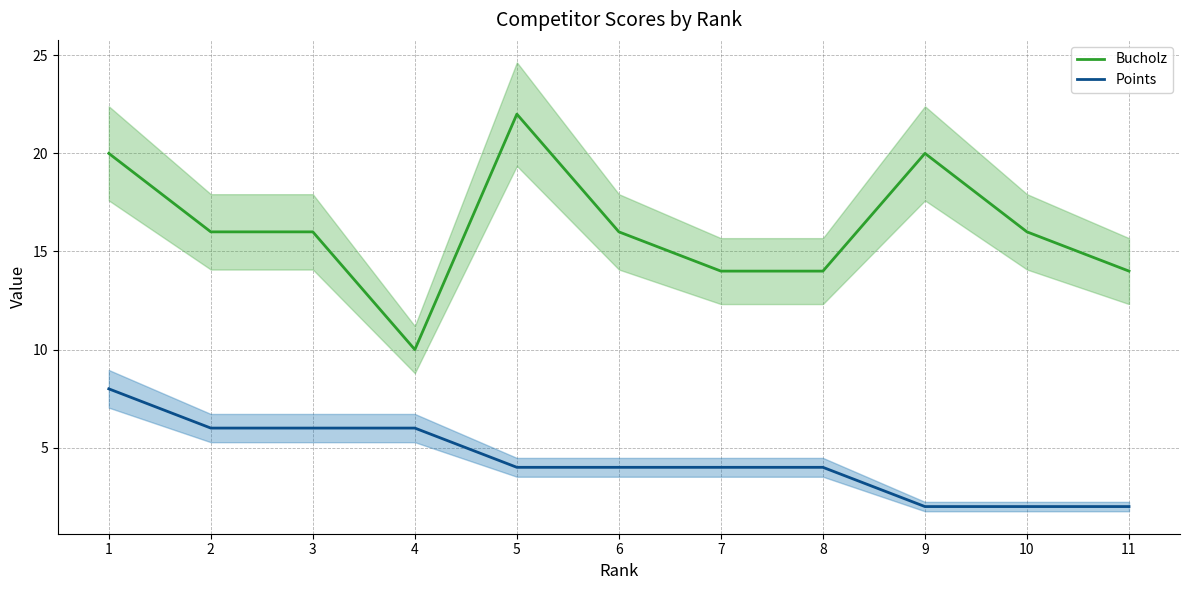

Which series changed the most between 2 and 6?

Points